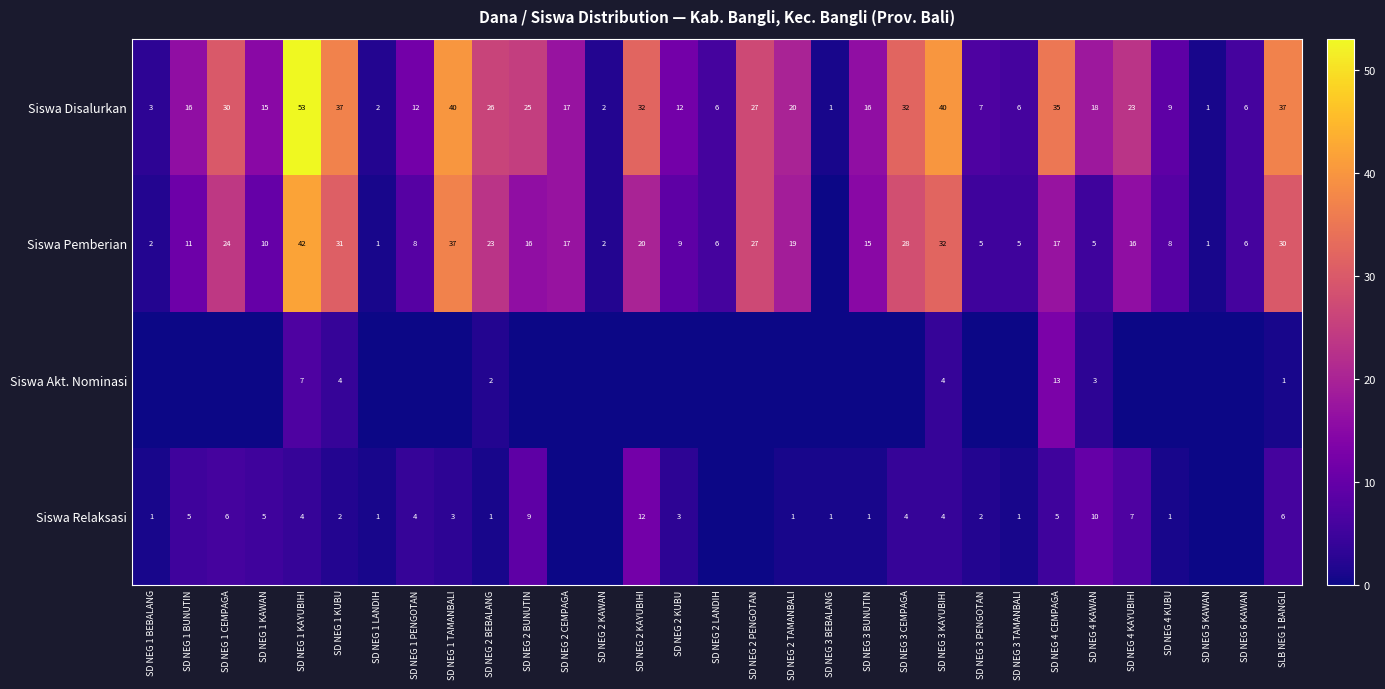

Is the value of Siswa Disalurkan at SD NEG 2 KUBU greater than the value of Siswa Pemberian at SD NEG 2 TAMANBALI?

No